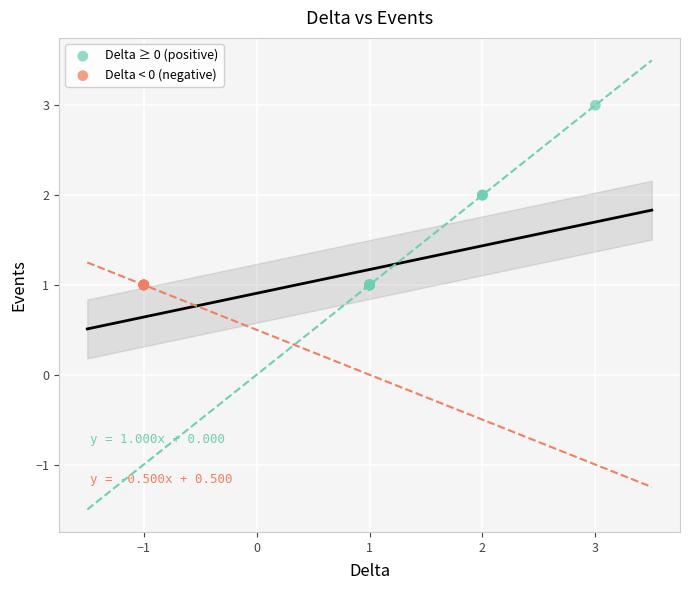

What are all the series names shown in the legend?

Delta ≥ 0 (positive), Delta < 0 (negative)